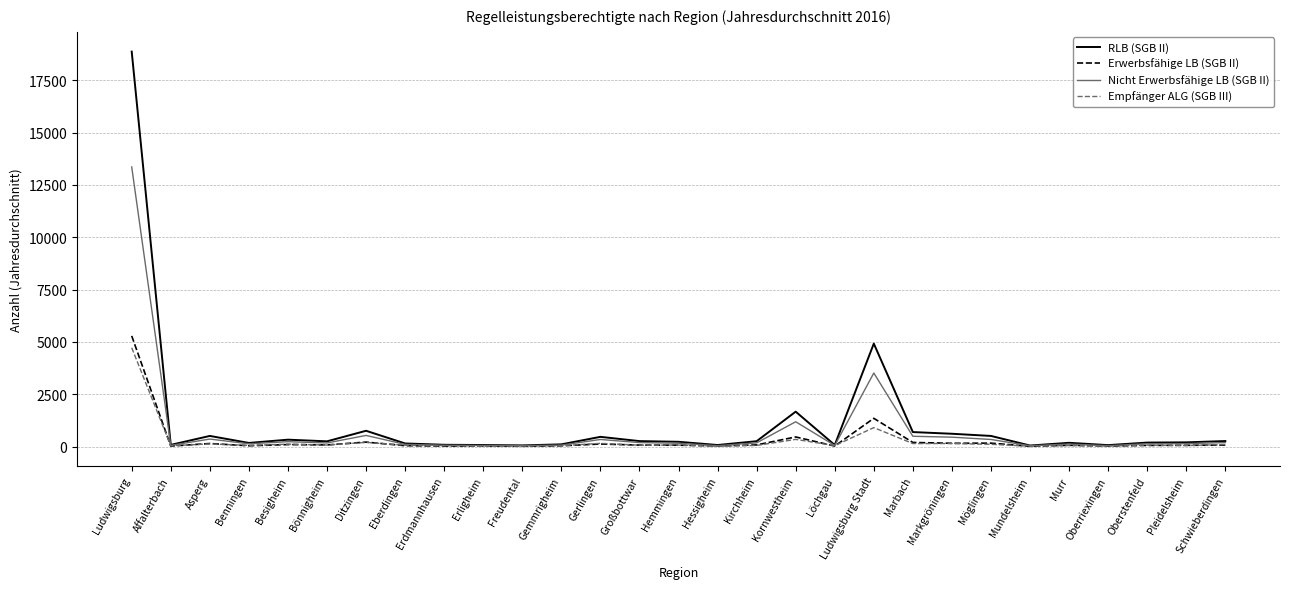

Which series has the largest total across all categories?

RLB (SGB II)